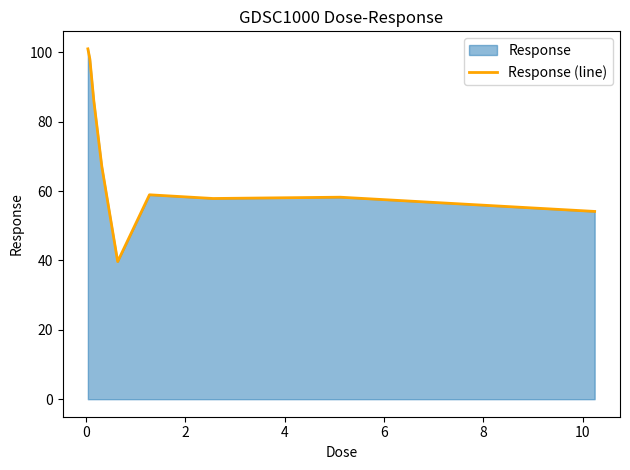

Reading left to right, list all the values displayed in this chart.

101.0	98.1	86.0	67.2	39.7	58.9	57.9	58.2	54.1